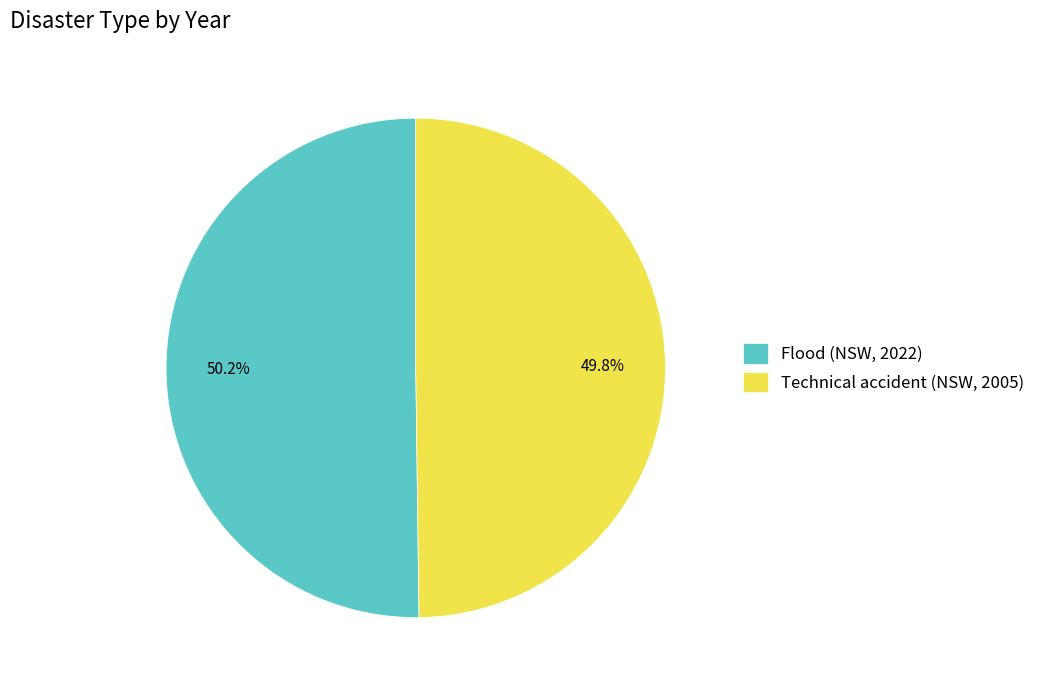

Rank the categories by value from lowest to highest.

Technical accident (NSW, 2005), Flood (NSW, 2022)